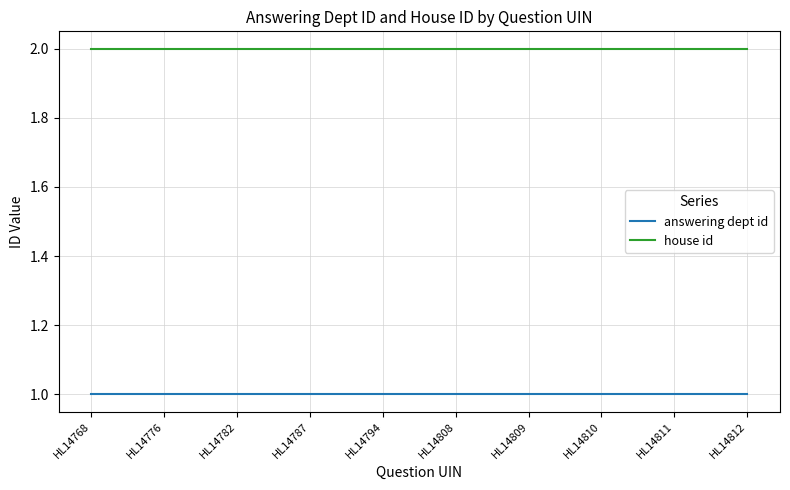

Is the value of house id at HL14787 greater than the value of answering dept id at HL14809?

Yes